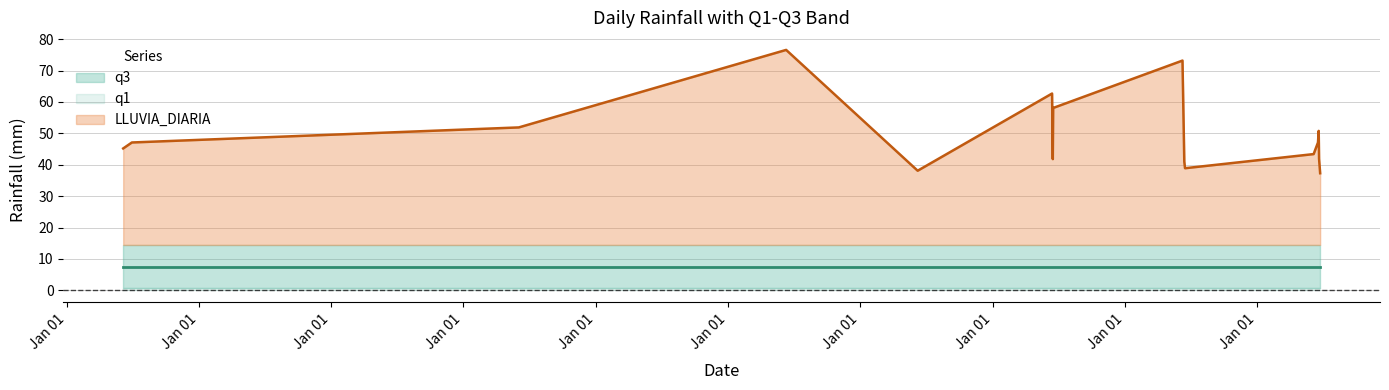

What is the label of the 6th point from the right?

2022-06-19